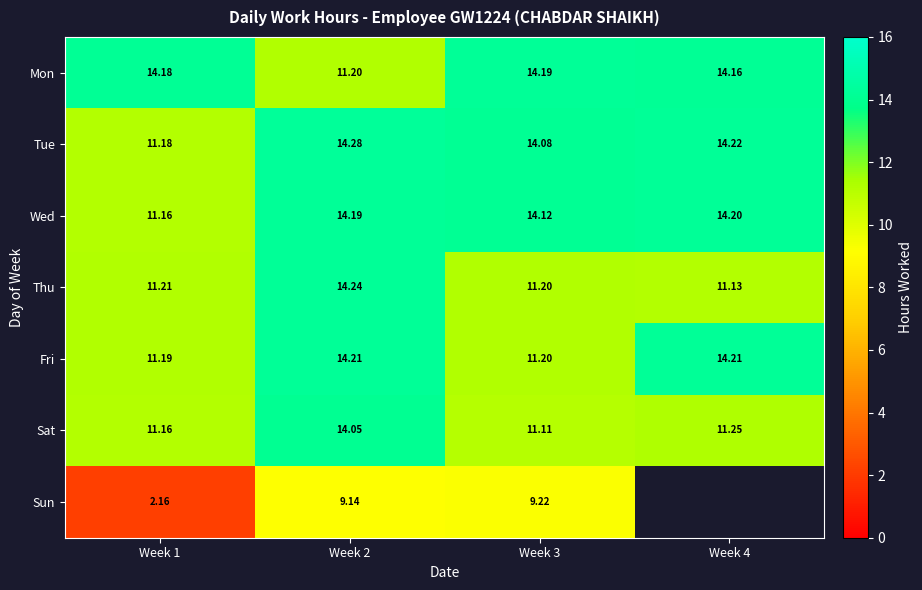

What is the difference between the Thu values at Week 2 and Week 3?

3.0